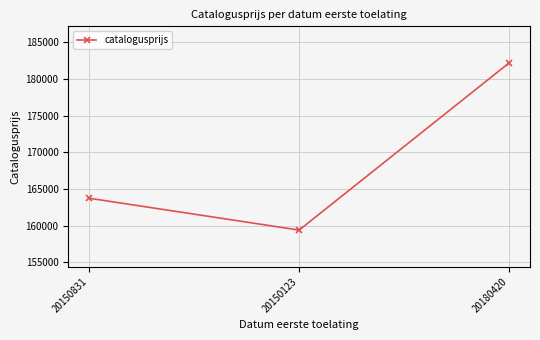

What is the value of the 3rd point from the left?

182189